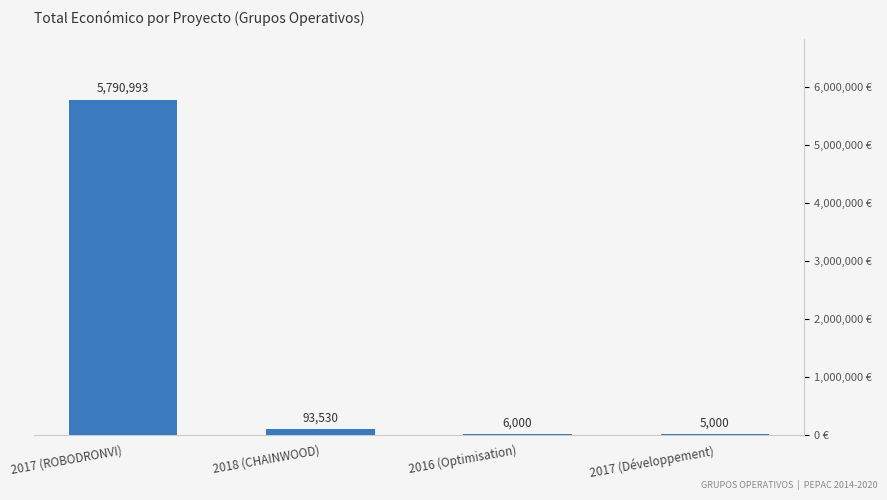

True or false: the data shows 130823 at 2018 (CHAINWOOD).

False